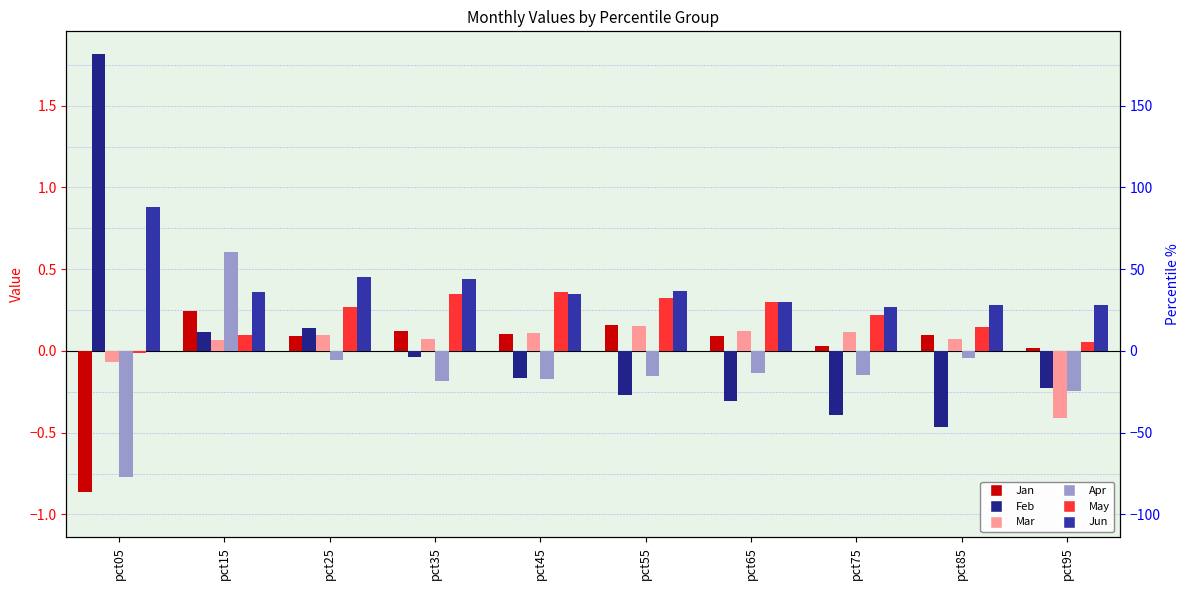

At which category is the sum across all series the highest?

pct15